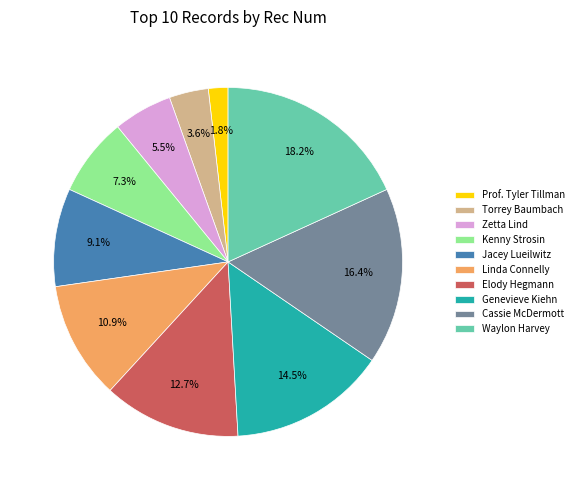

What is the ratio of the value at Genevieve Kiehn to the value at Jacey Lueilwitz?

1.6